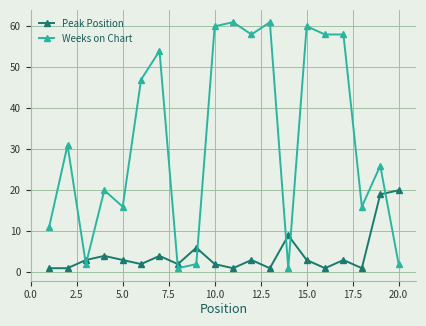

What are all the series names shown in the legend?

Peak Position, Weeks on Chart